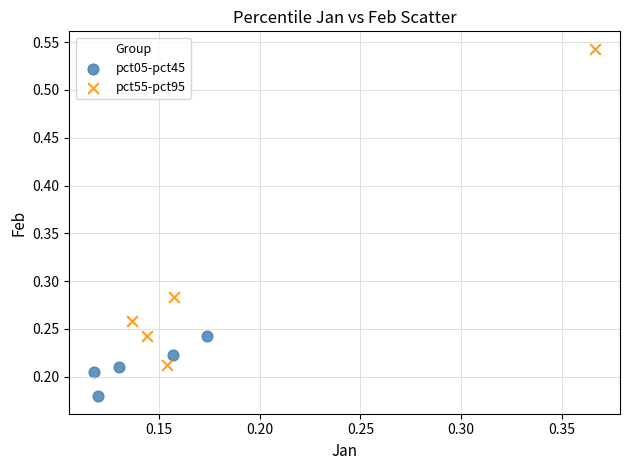

Which series has the largest Y range (max minus min)?

pct55-pct95